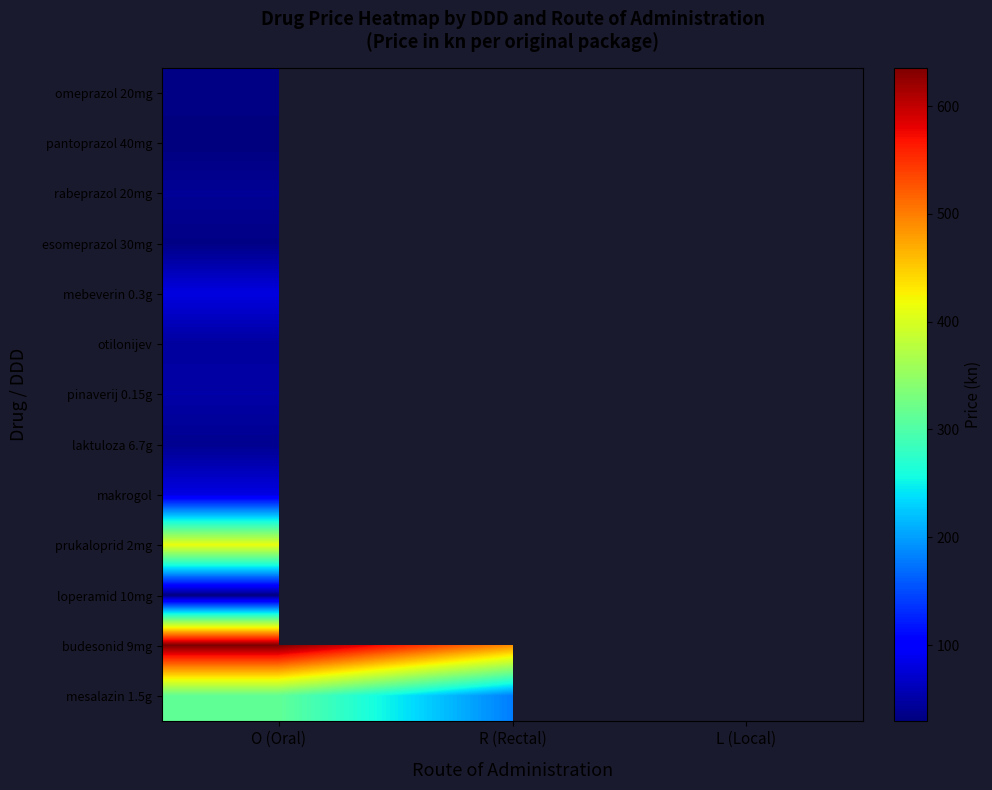

Which label corresponds to the smallest value in the chart?

O (Oral)